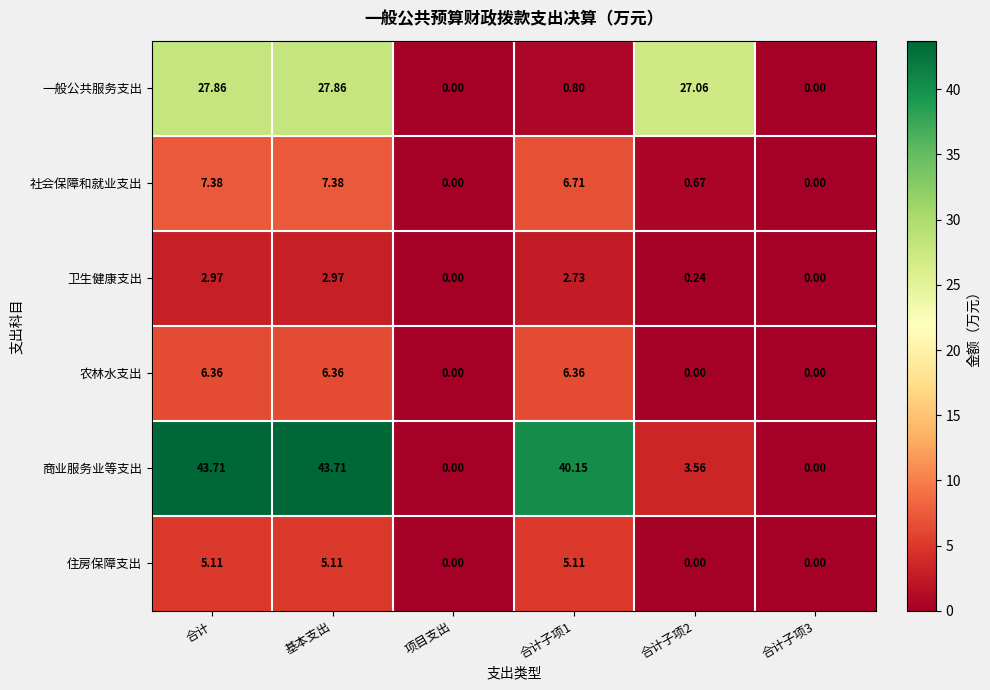

How many data points does each series have?

6